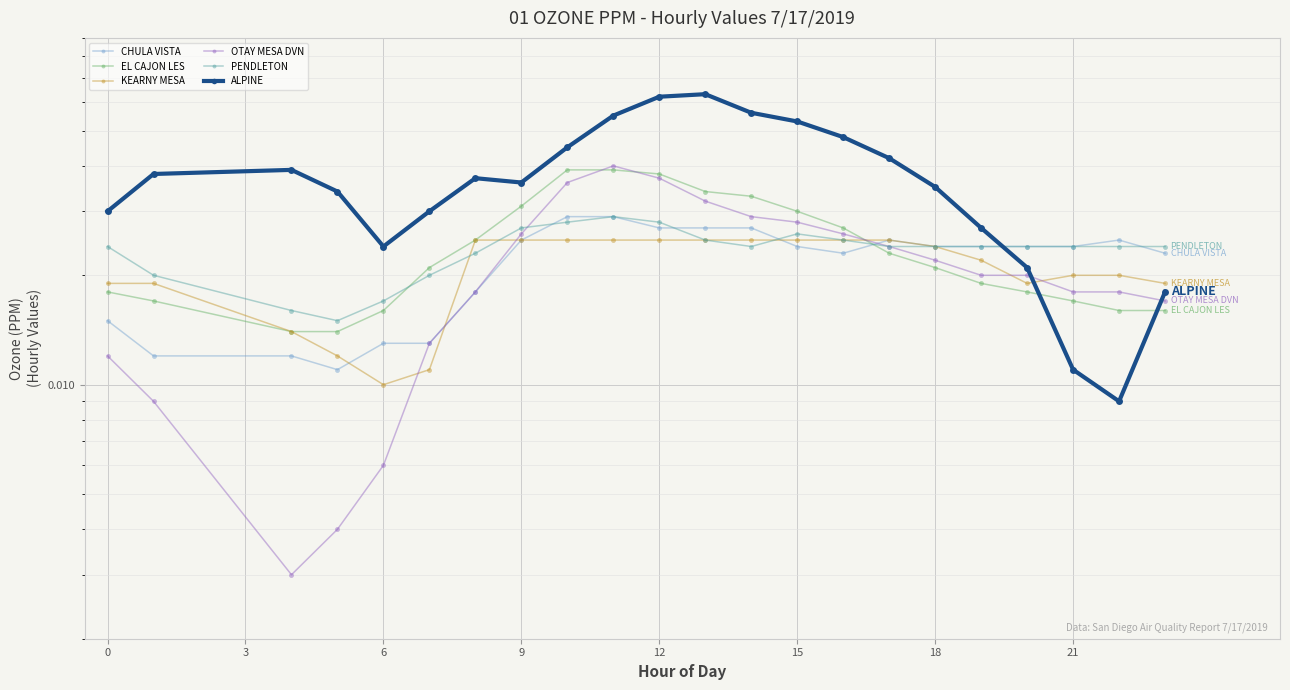

True or false: OTAY MESA DVN has a value of 0.0 at 6.

True